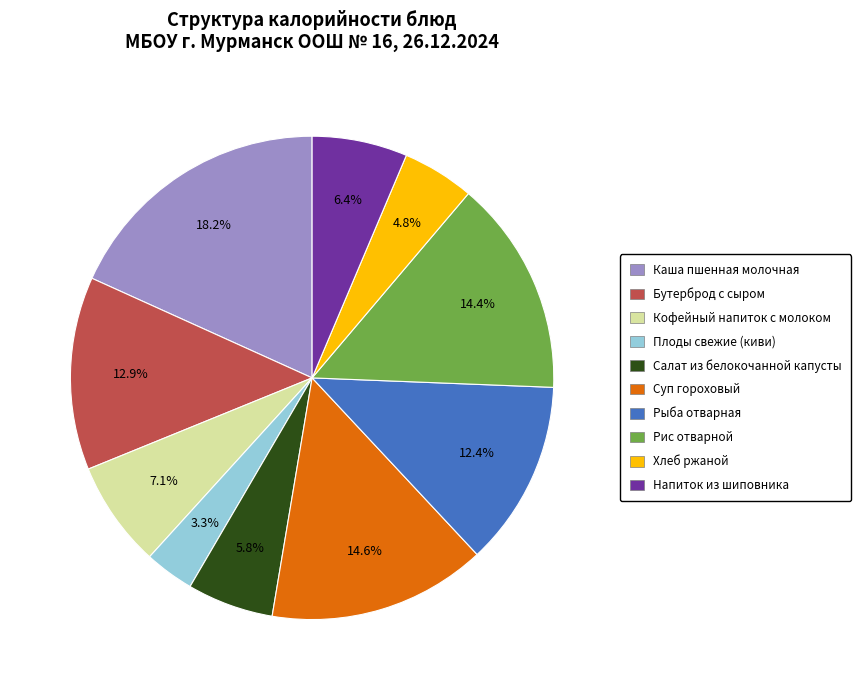

To the nearest percent, what is the difference between the Рис отварной and Каша пшенная молочная slice percentages?

4%